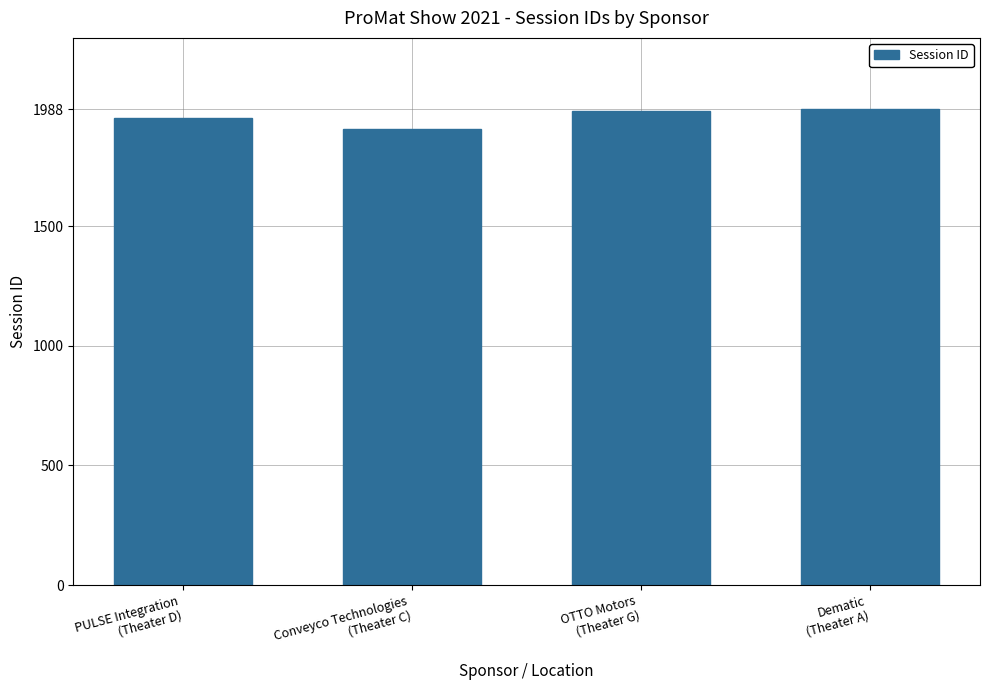

What is the sum of all values?

7826